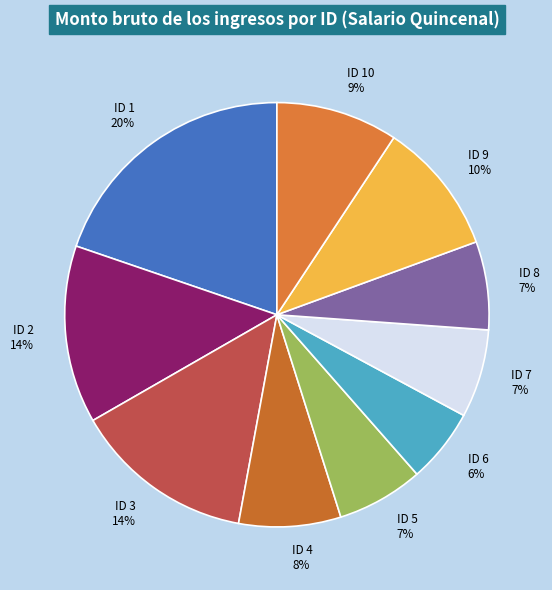

How many slices are in this pie chart?

10